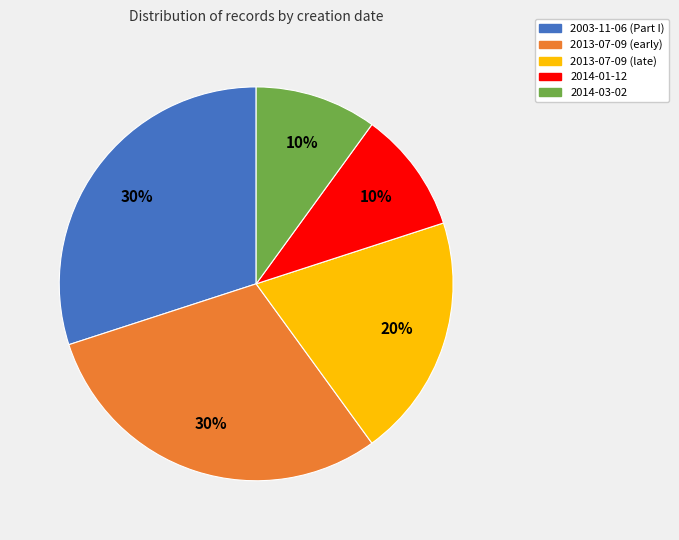

Is there a majority slice in this chart?

No